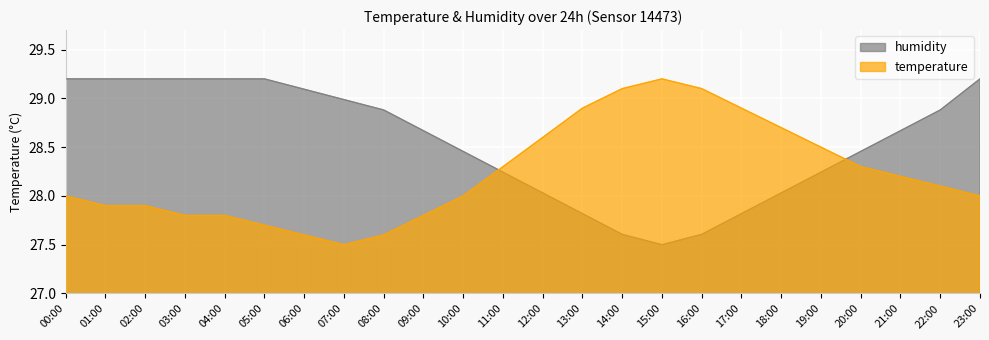

What is the label of the 16th point from the left?

15:00